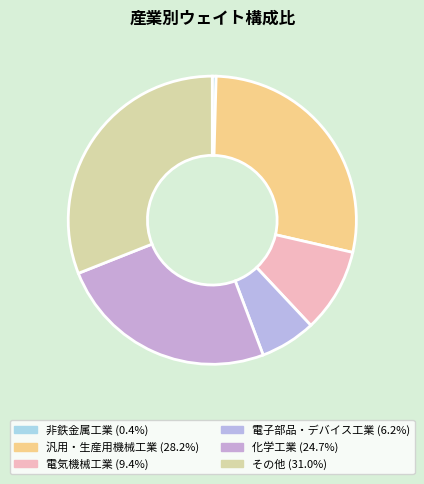

How many segments does this pie chart have?

6